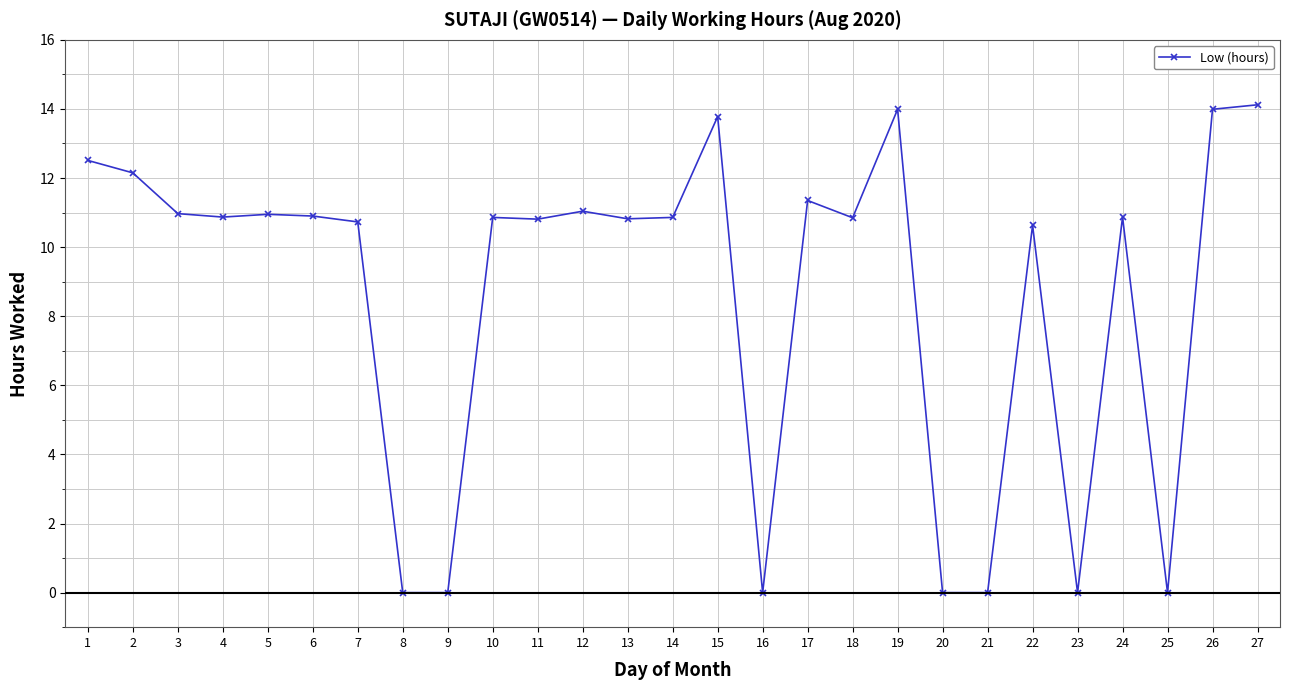

What is the sum of all values?

233.1